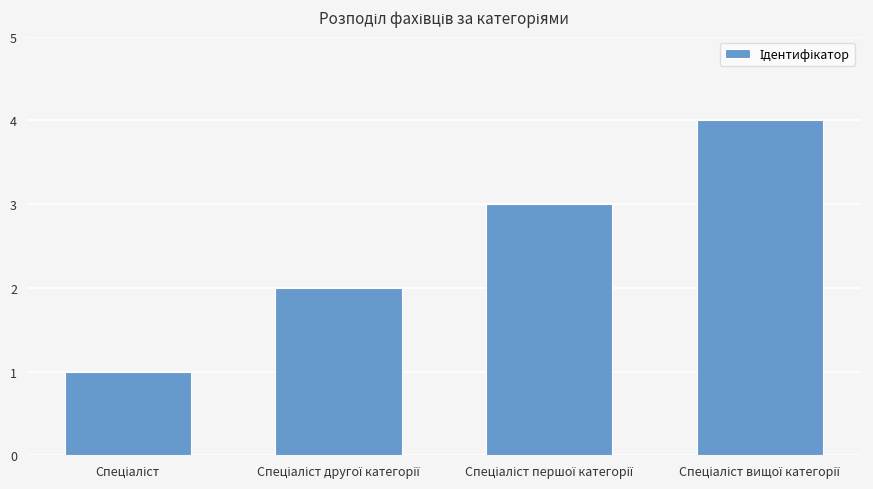

How many values are between 2 and 4?

3